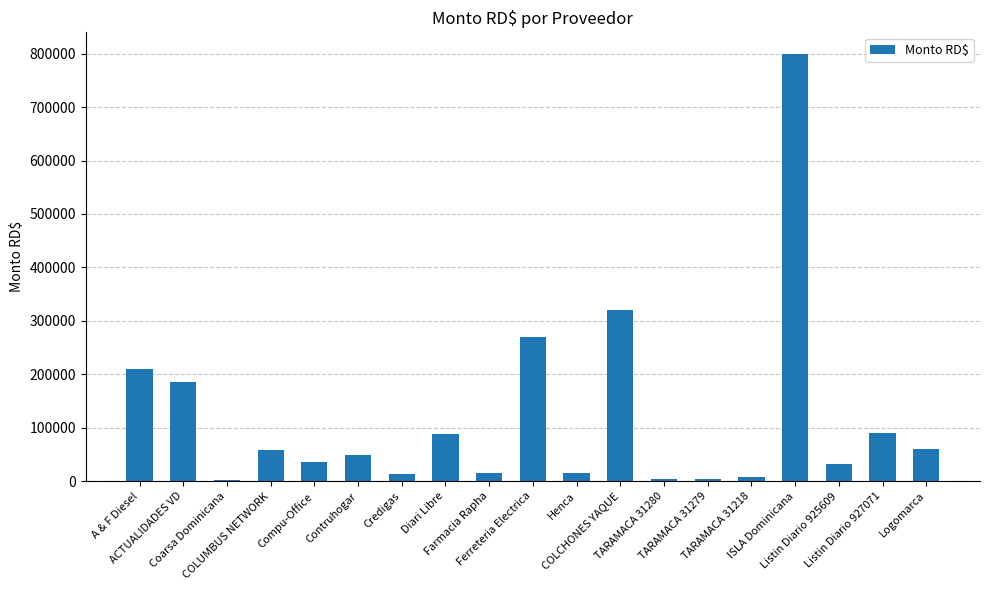

Are the bars horizontal?

No